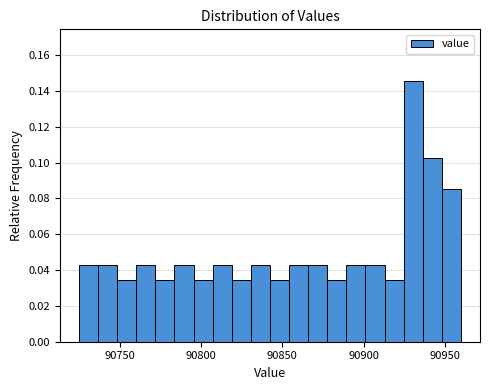

Around what value on the x-axis is the tallest bar? Give the approximate position of its centre, as read against the axis.

90930